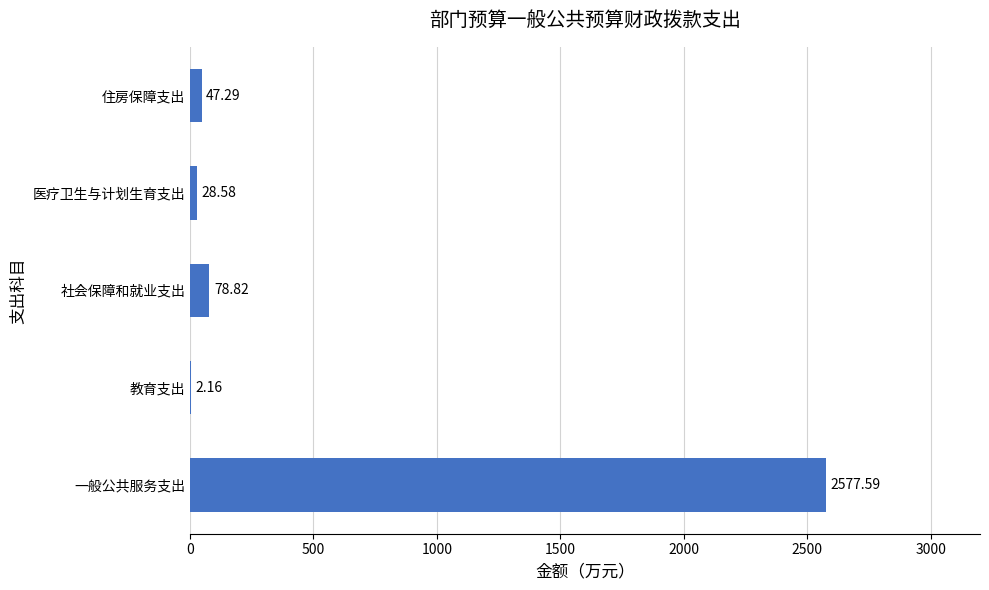

Count the number of categories in the chart.

5